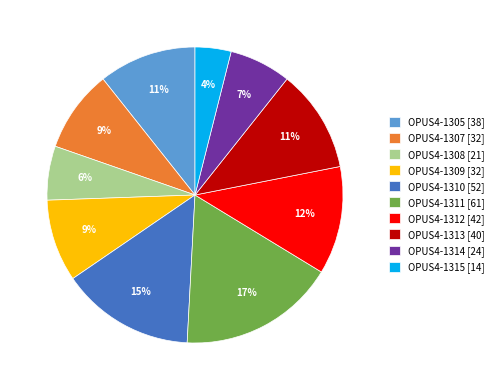

Count the number of slices in the pie.

10